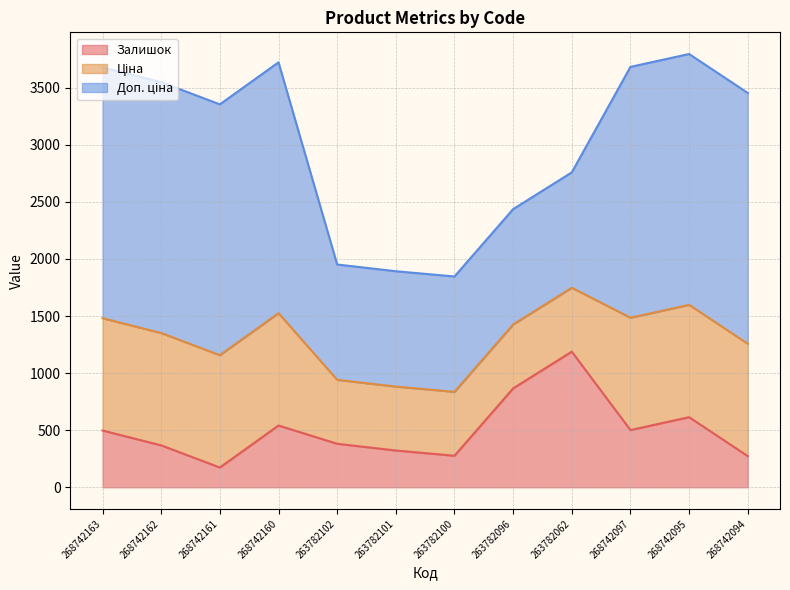

True or false: Ціна has a value of 984.0 at 268742163.

True